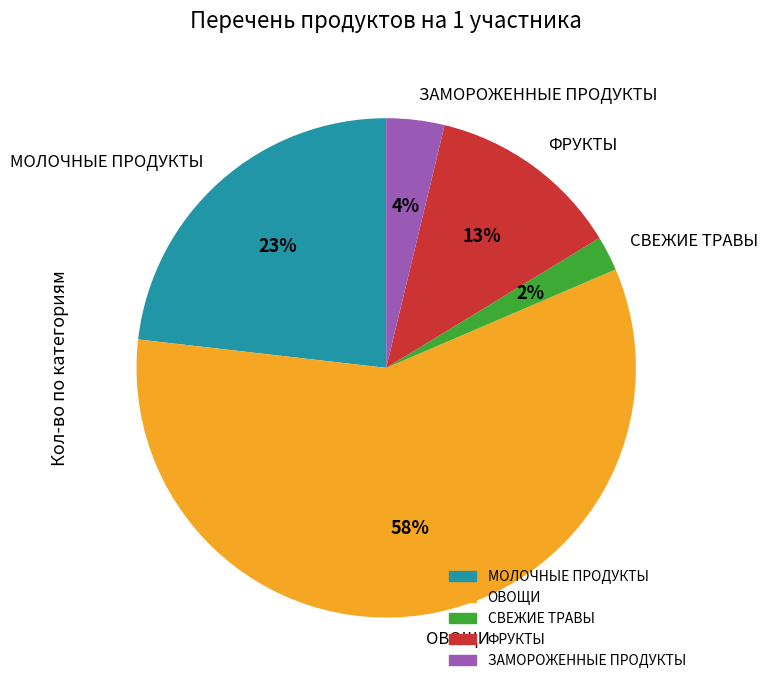

To the nearest percent, what portion does ФРУКТЫ represent?

13%